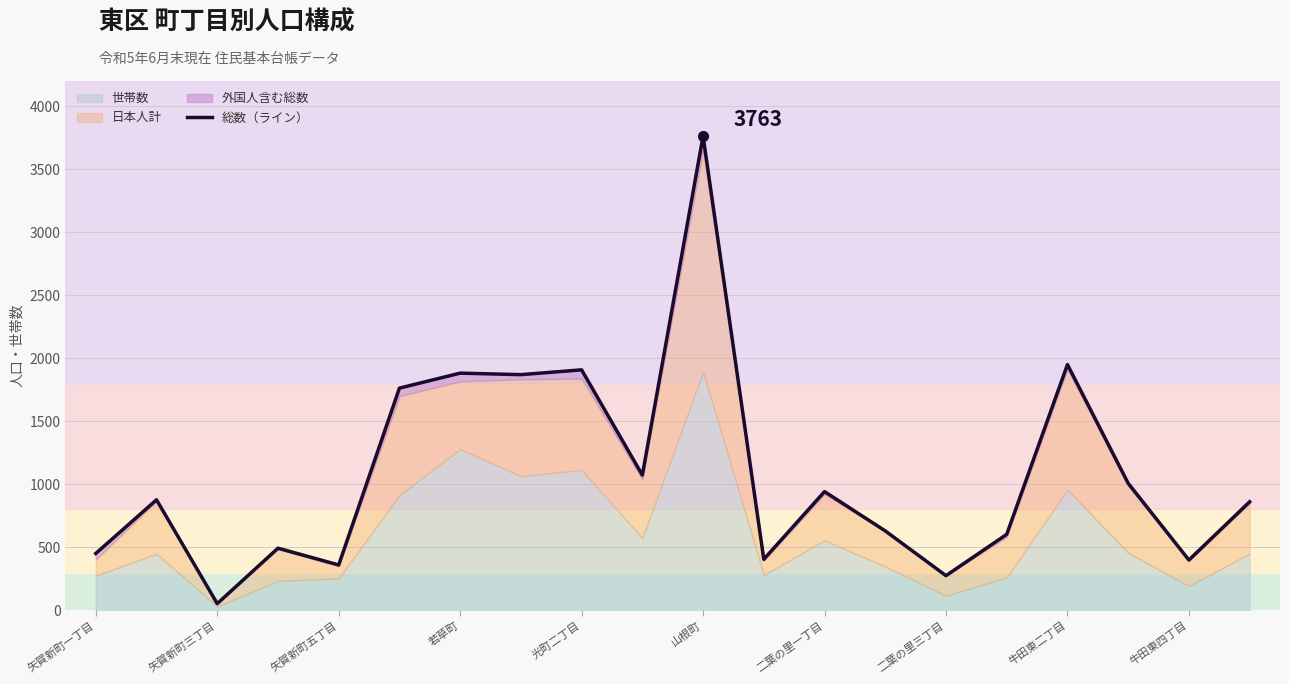

How many data points does each series have?

20